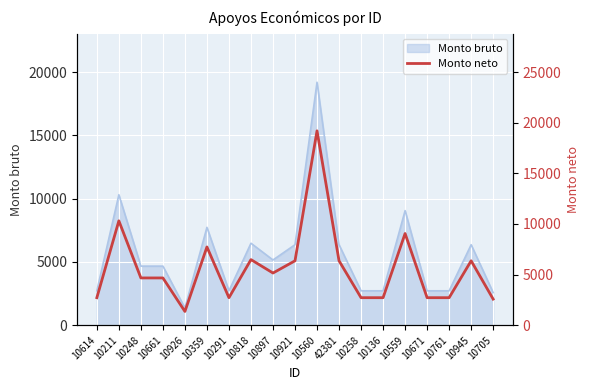

How many categories are shown in the chart?

19